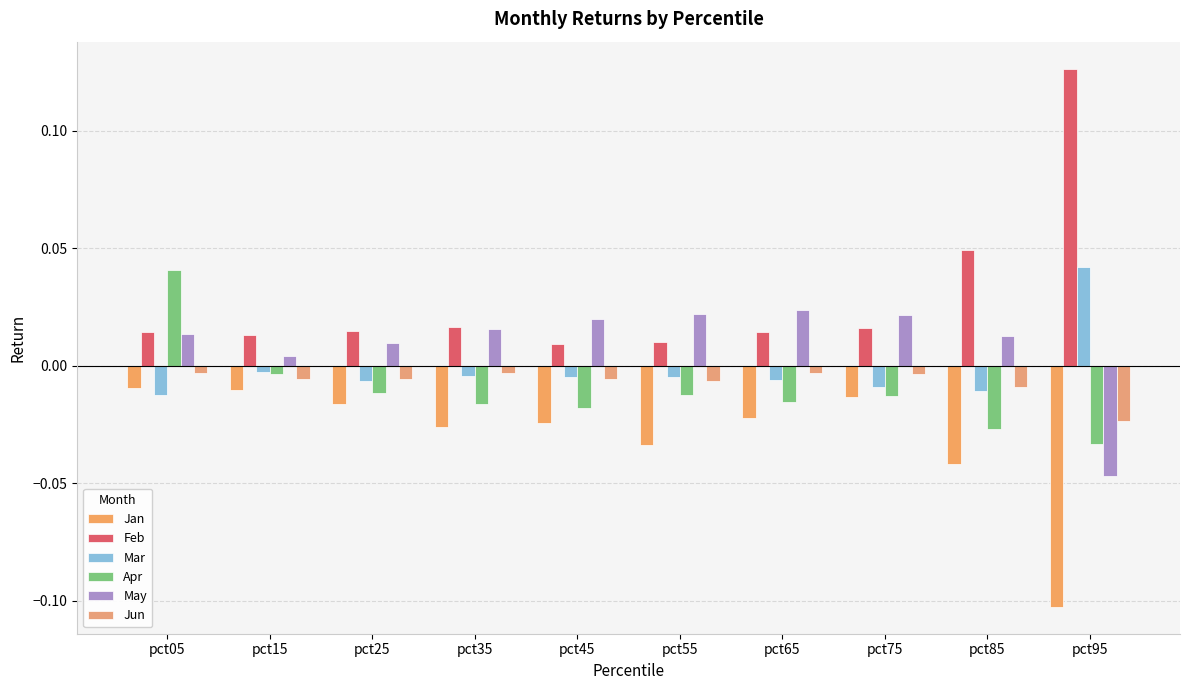

How many series are shown in this chart?

6